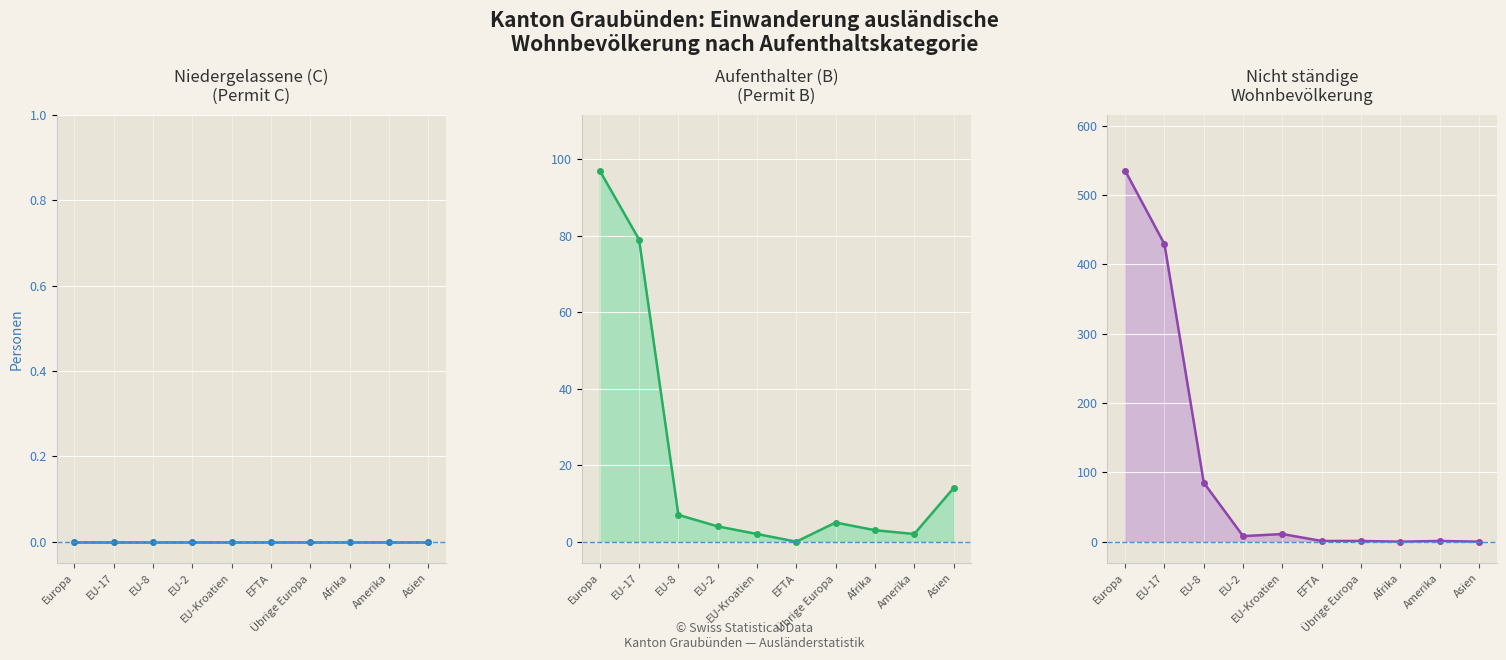

What position from the left is Europa?

1